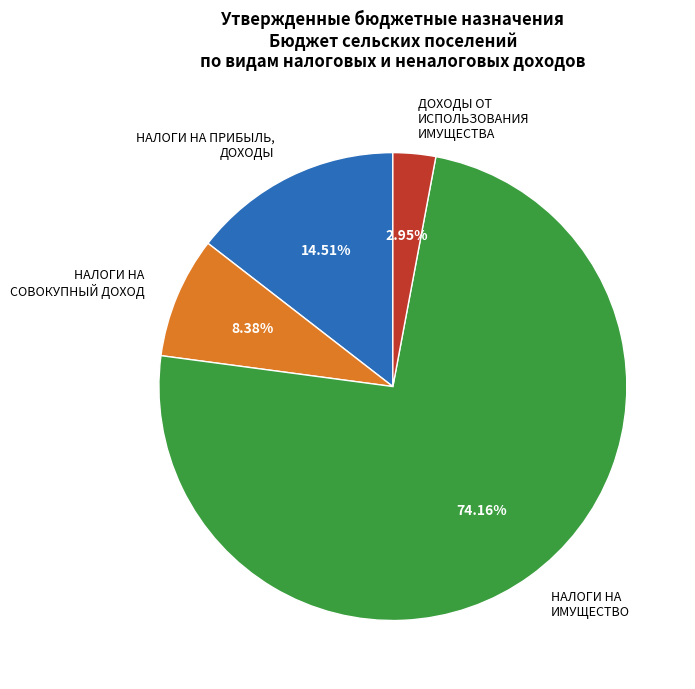

To the nearest percent, what is the difference between the largest and smallest slice percentages?

71%